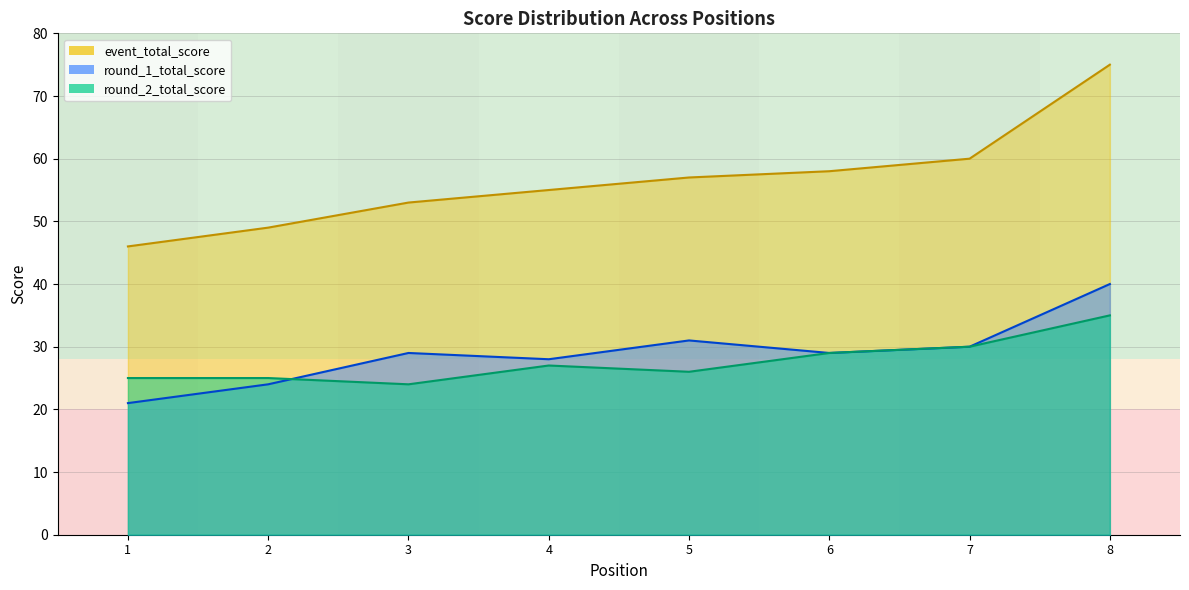

True or false: round_2_total_score has a value of 51 at 6.

False